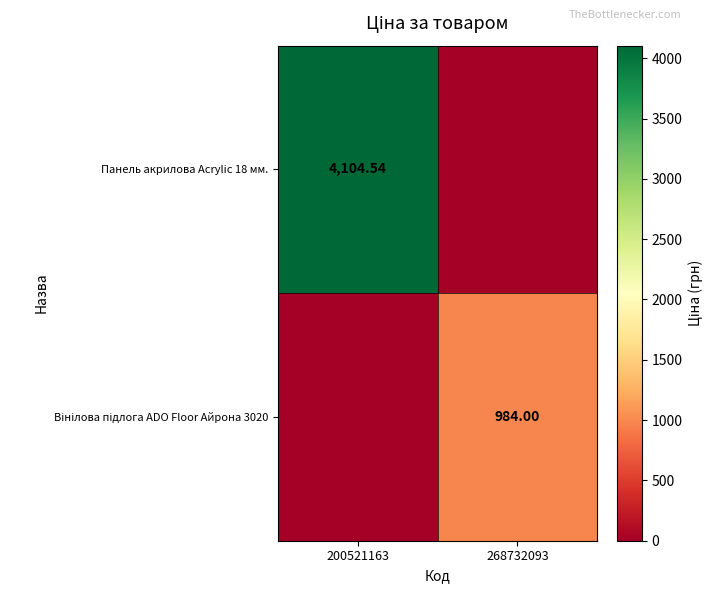

How many data points in Вінілова підлога ADO Floor Айрона 3020 are less than 984?

1